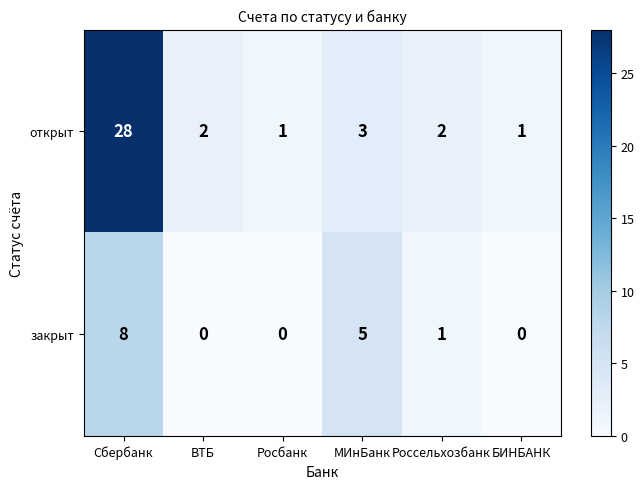

Between Сбербанк and ВТБ, which series saw the biggest shift?

открыт